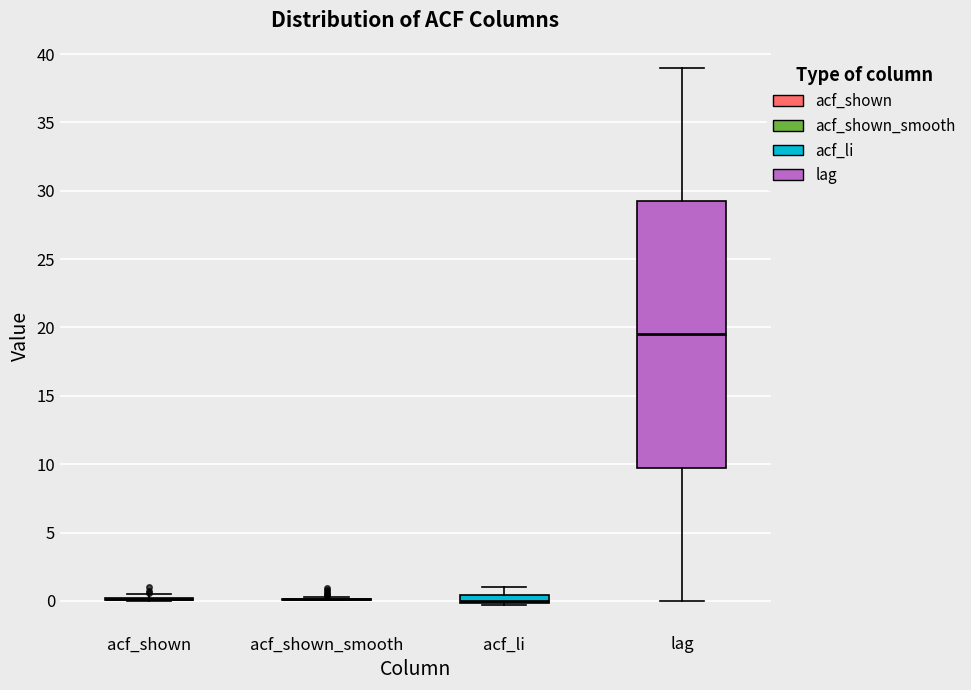

Where is the lower edge of the box for lag on the y-axis? The values are not printed on the chart, so give them approximately, as read against the axis.

10.0